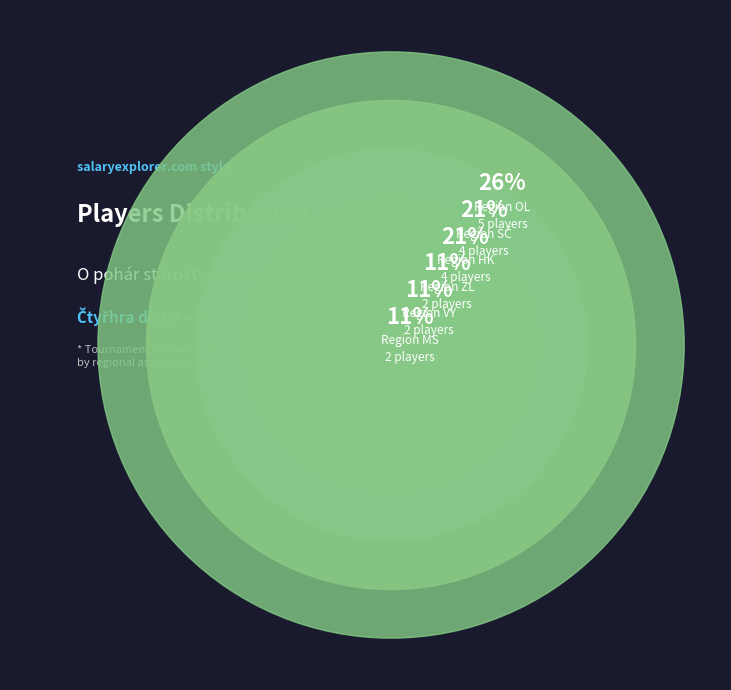

How many segments does this pie chart have?

6